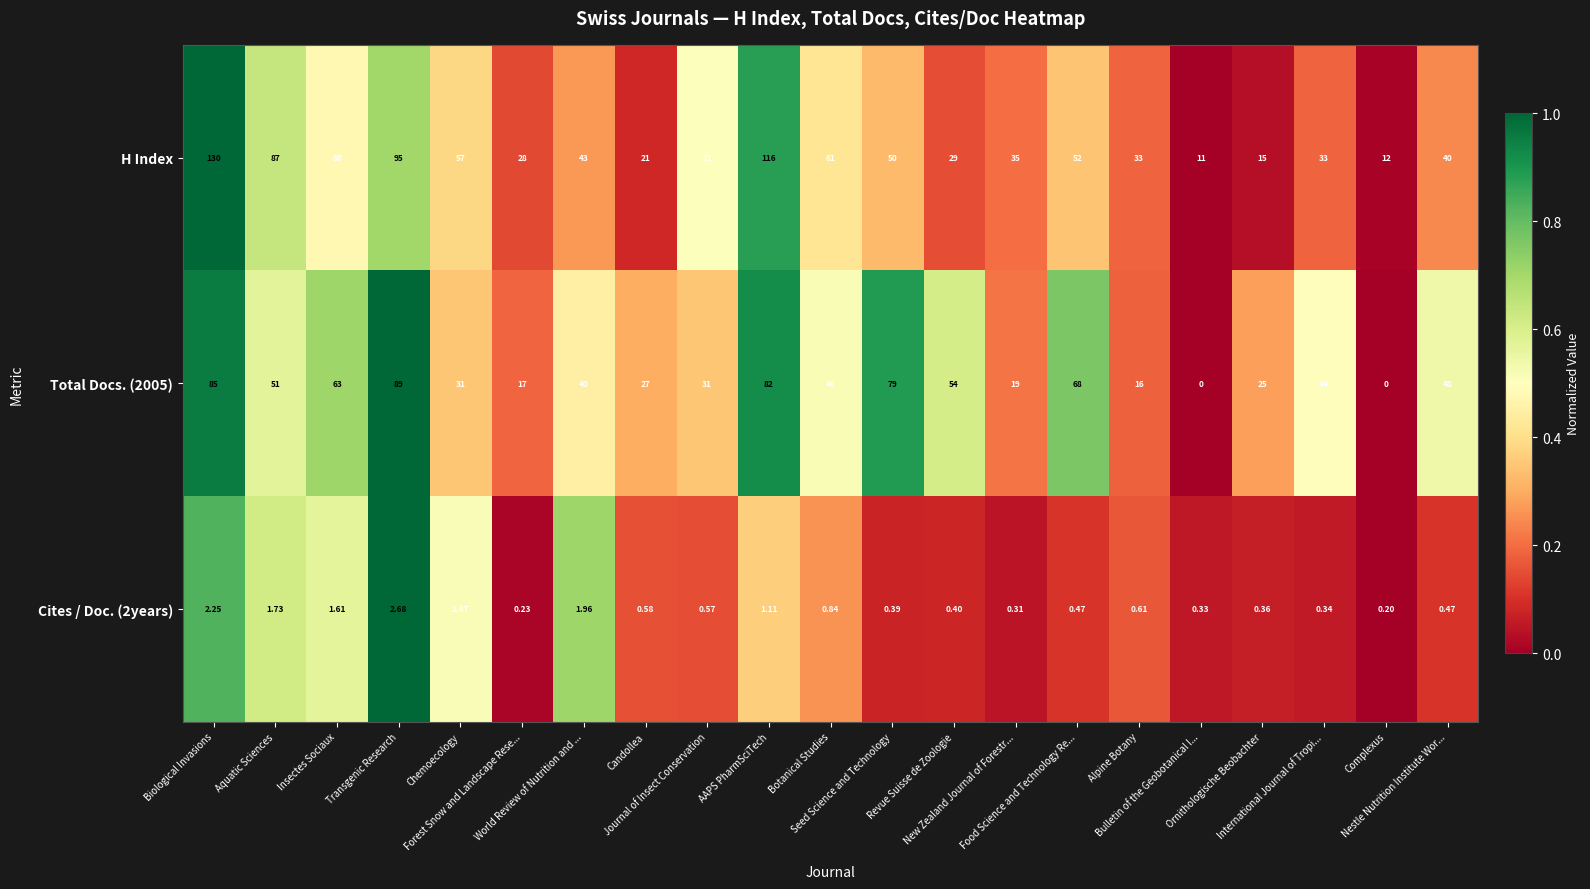

List the series in order of their peak value, lowest first.

Cites / Doc. (2years), Total Docs. (2005), H Index